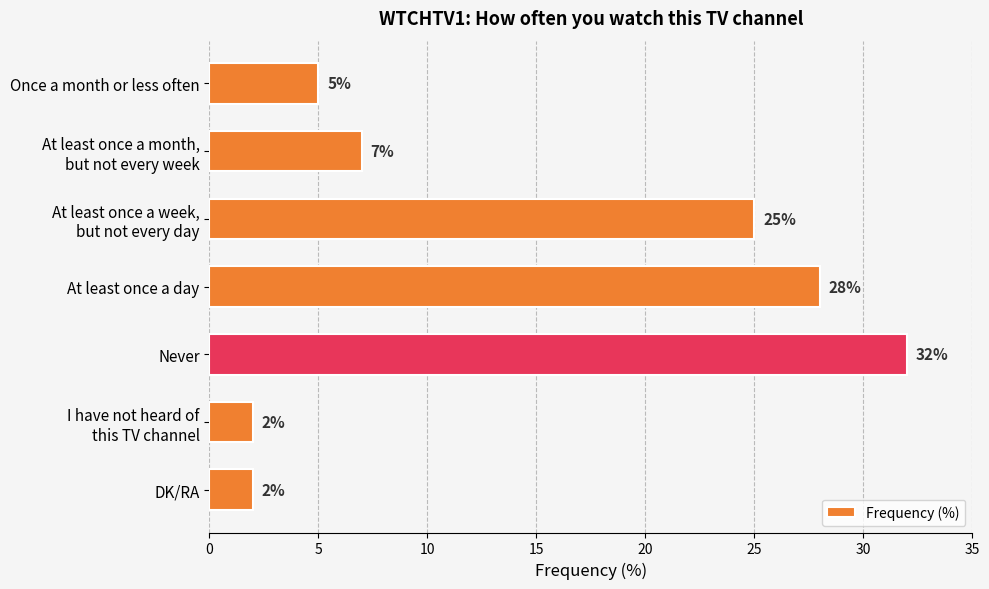

The chart shows a value of 28 at At least once a day. True or false?

True